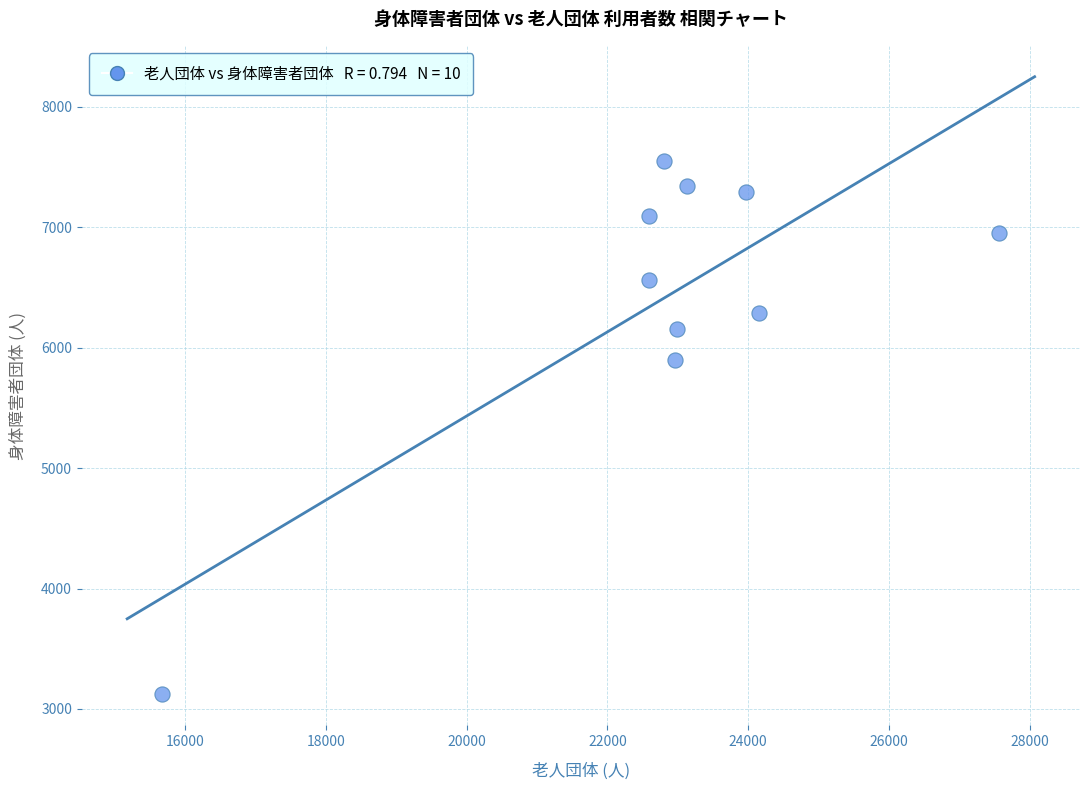

What is the average X value?

22845